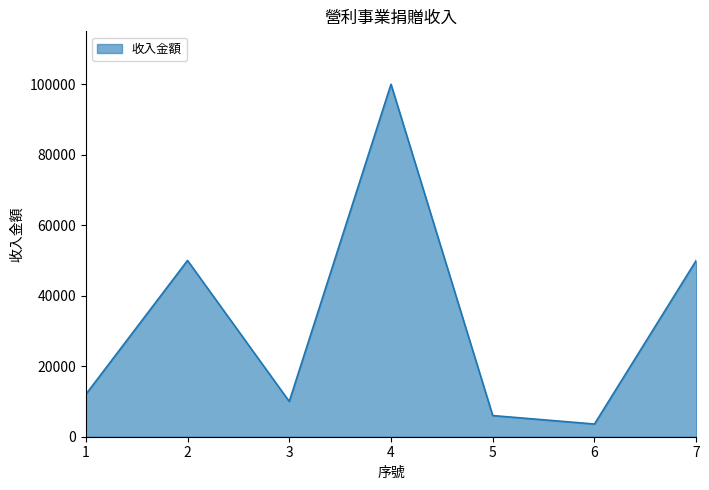

What is the change in value from 4 to 7?

-50000